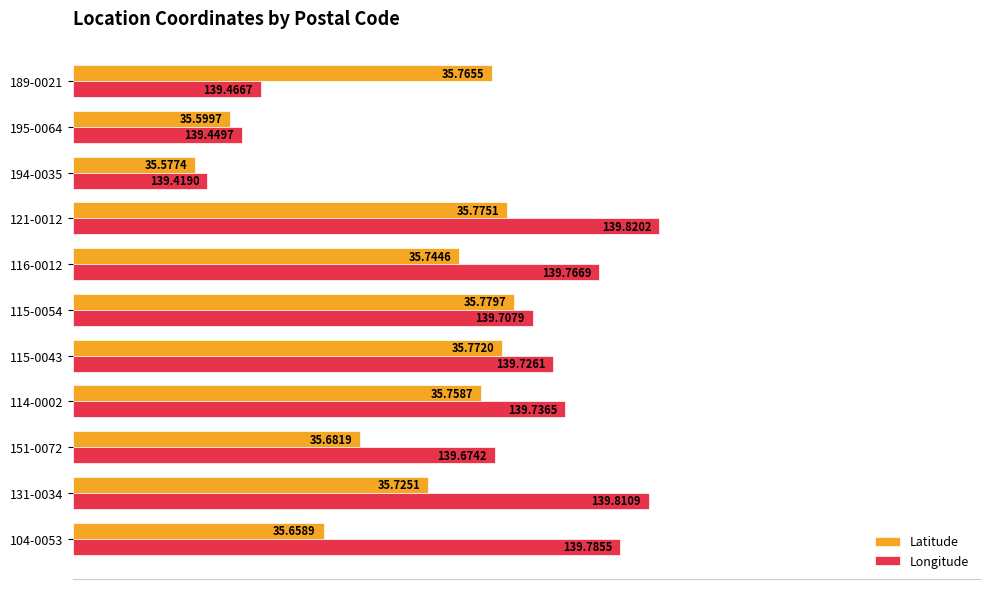

What are all the series names shown in the legend?

Latitude, Longitude